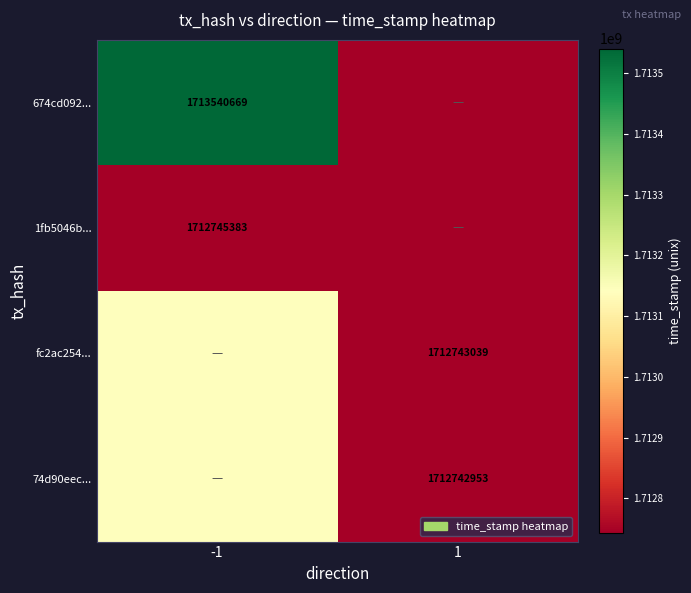

What is the minimum value shown in the chart?

1712742953